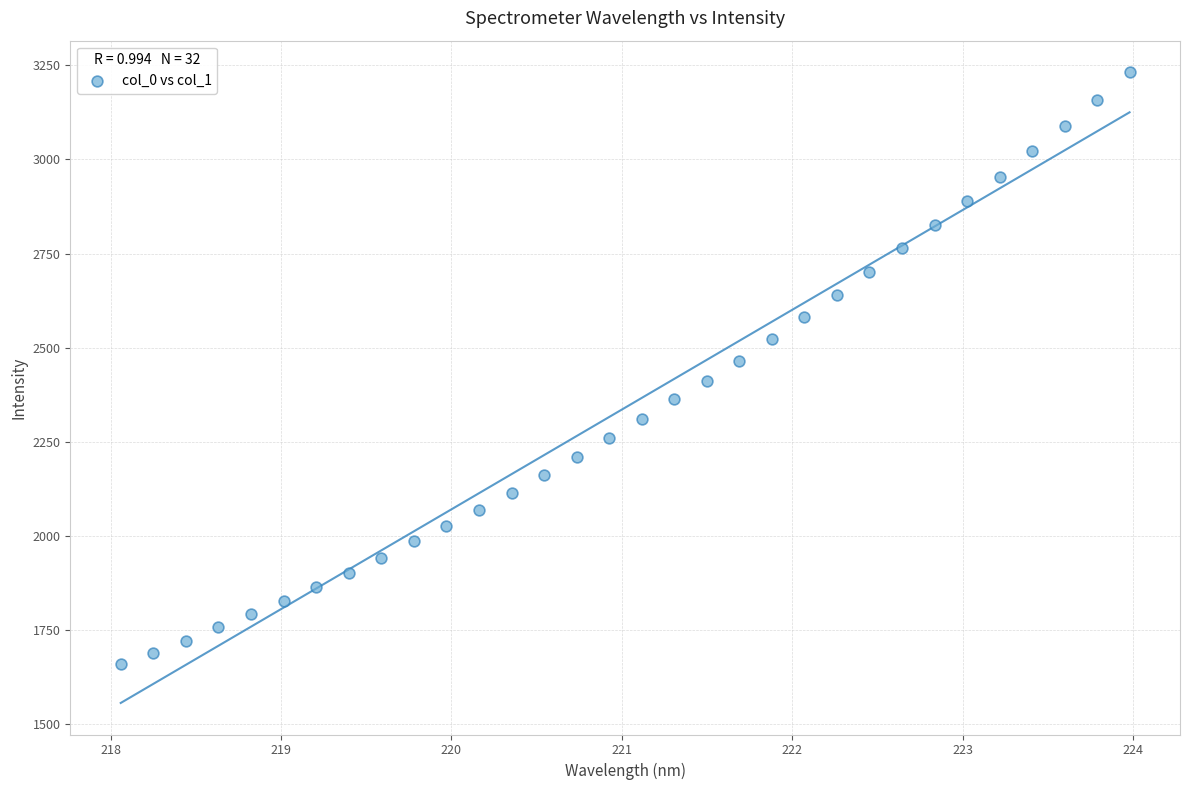

What is the range of X values (max minus min)?

5.9